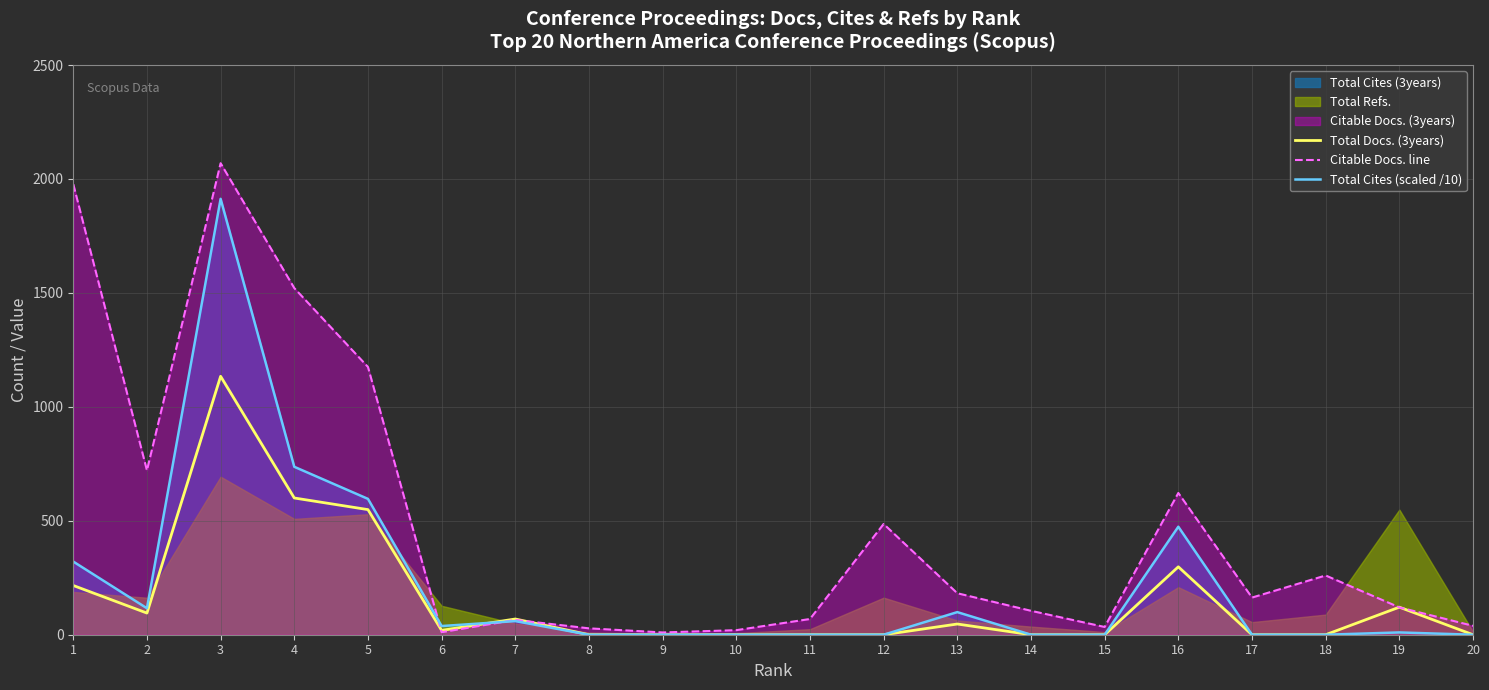

What is the average value of the Citable Docs. line series?

483.9